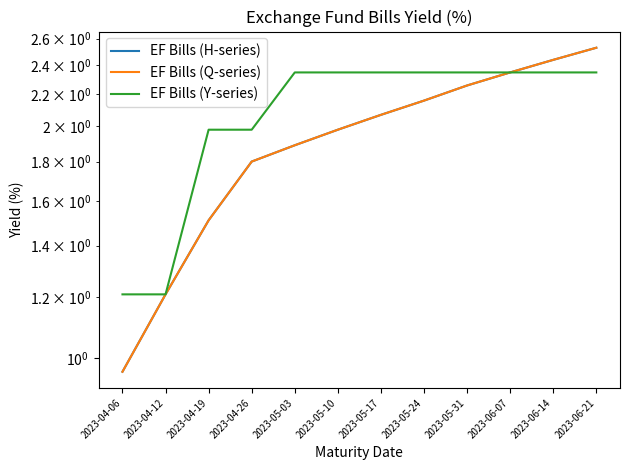

Is this an area chart (filled region under the line)?

No